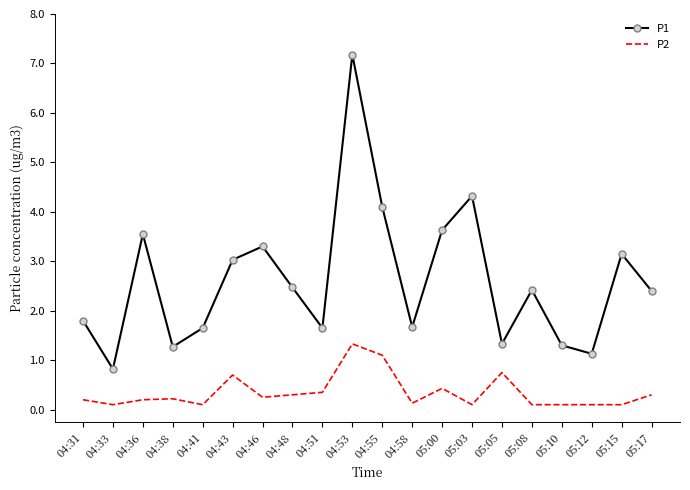

What are all the series names shown in the legend?

P1, P2